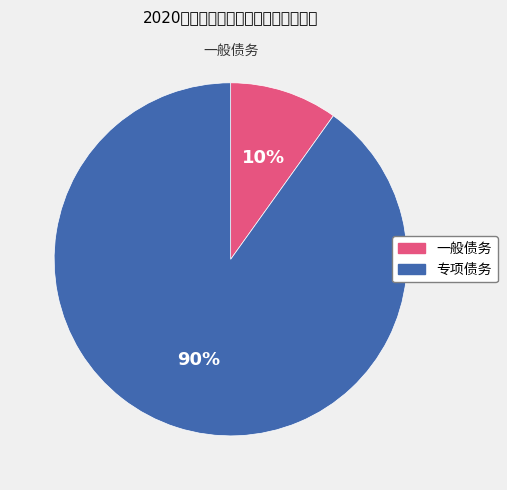

Which category has the smallest portion of the pie?

一般债务